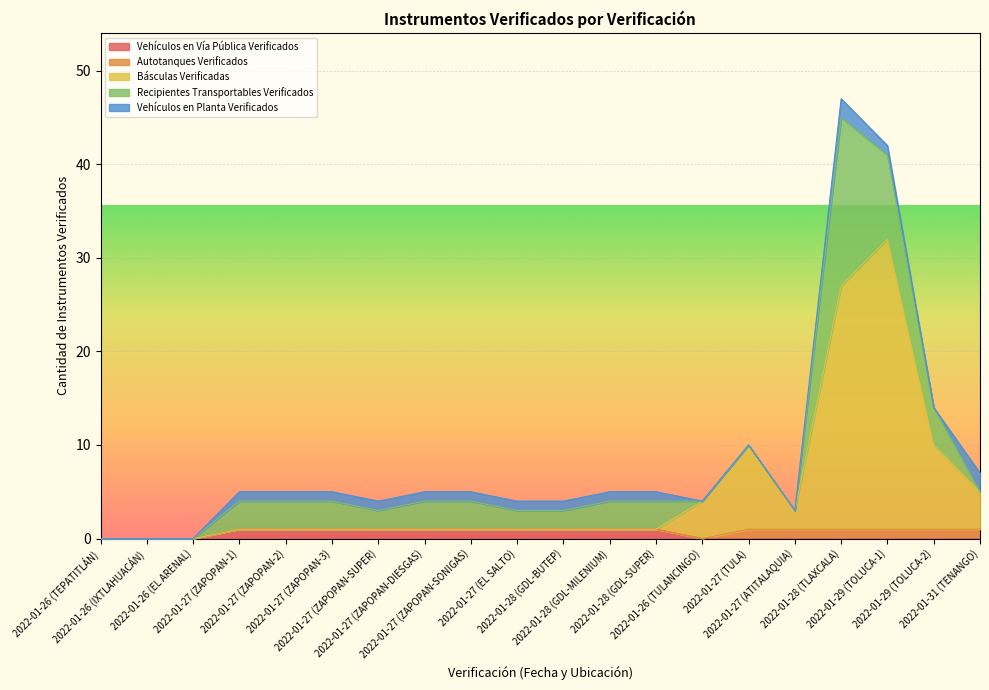

Which series has the largest range (max minus min)?

Básculas Verificadas